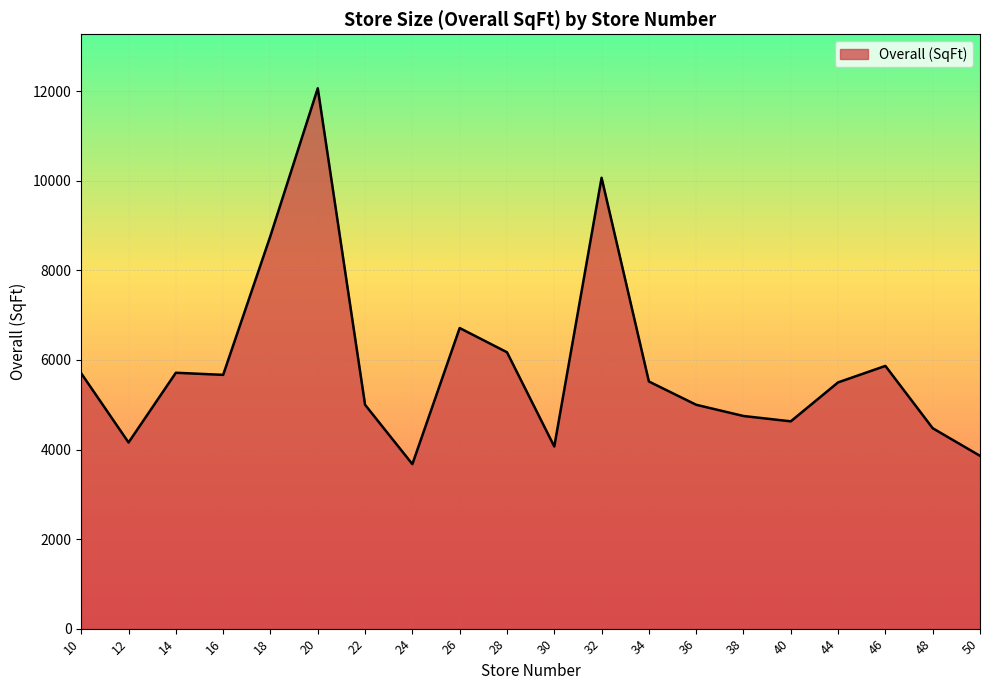

What is the ratio of the value at 22 to the value at 32?

0.5